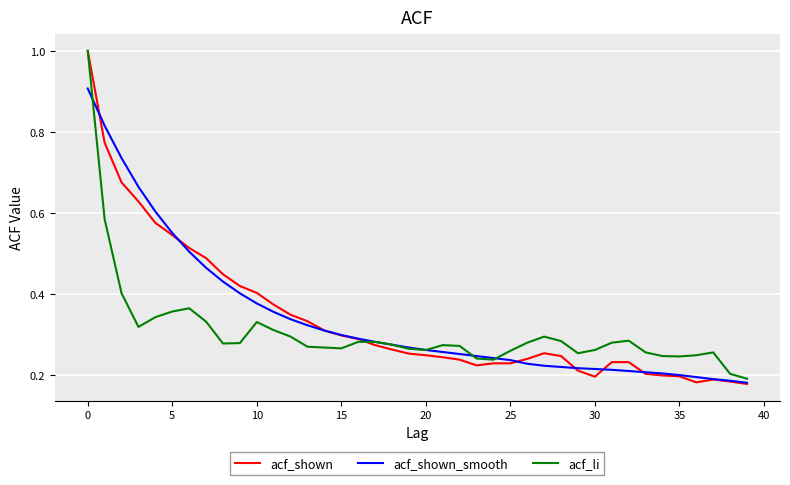

Which series has the widest spread of values?

acf_shown